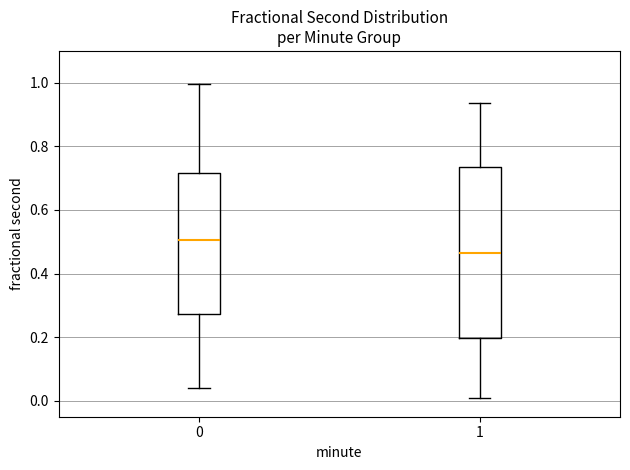

Where is the lower edge of the box at x = 1 on the y-axis? The values are not printed on the chart, so give them approximately, as read against the axis.

0.20